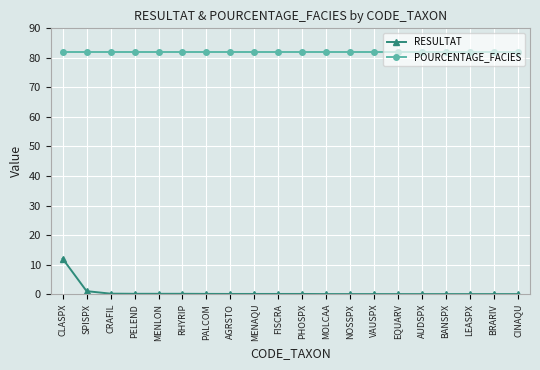

At which category is the sum across all series the highest?

CLASPX